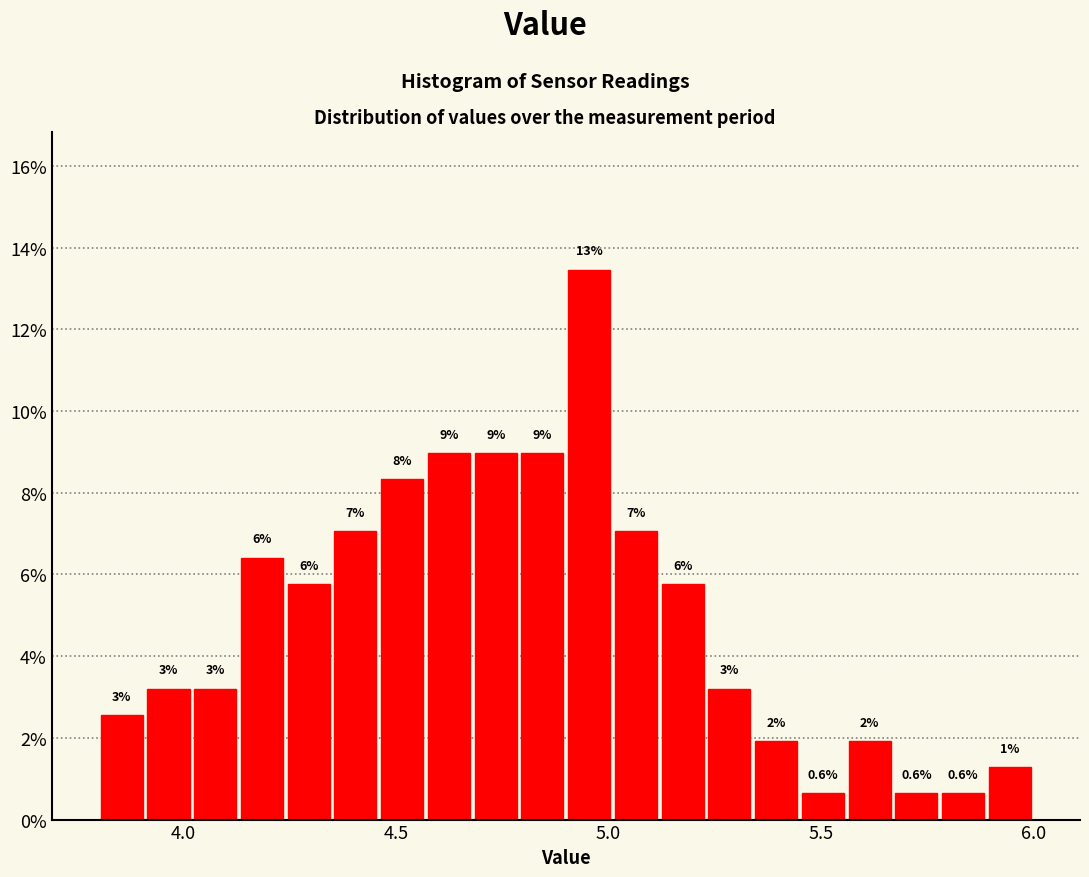

Around what value on the x-axis is the tallest bar? Give the approximate position of its centre, as read against the axis.

4.95